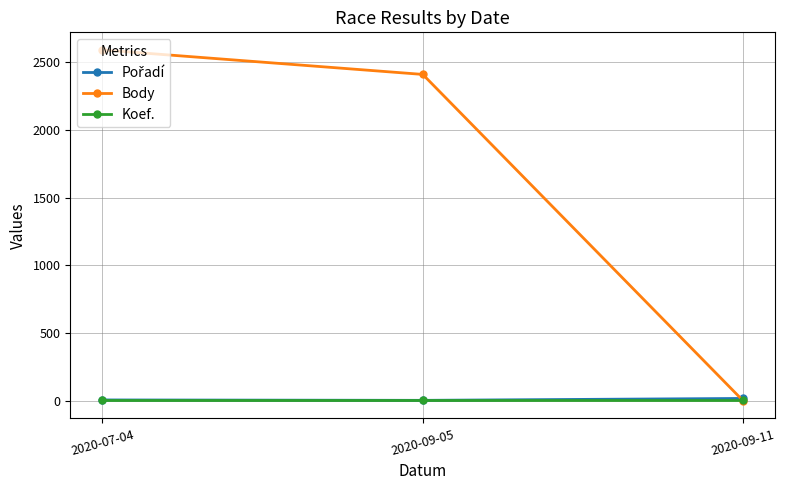

What is the spread (max minus min) of values at 2020-07-04?

2582